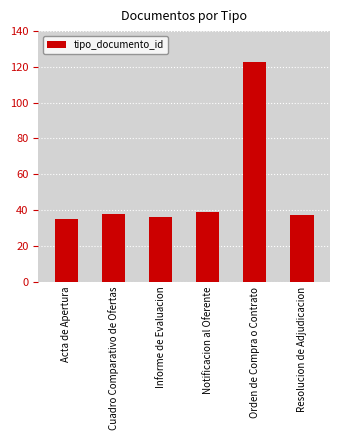

Does the chart contain stacked bars?

No